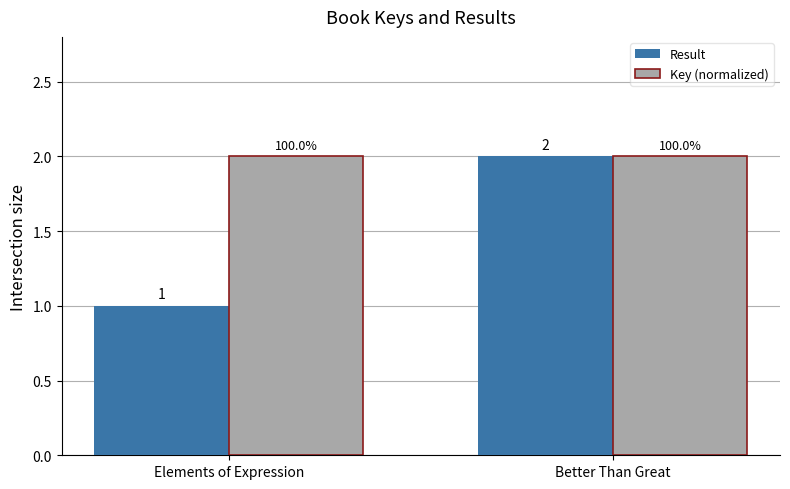

How many bars are there in total?

4